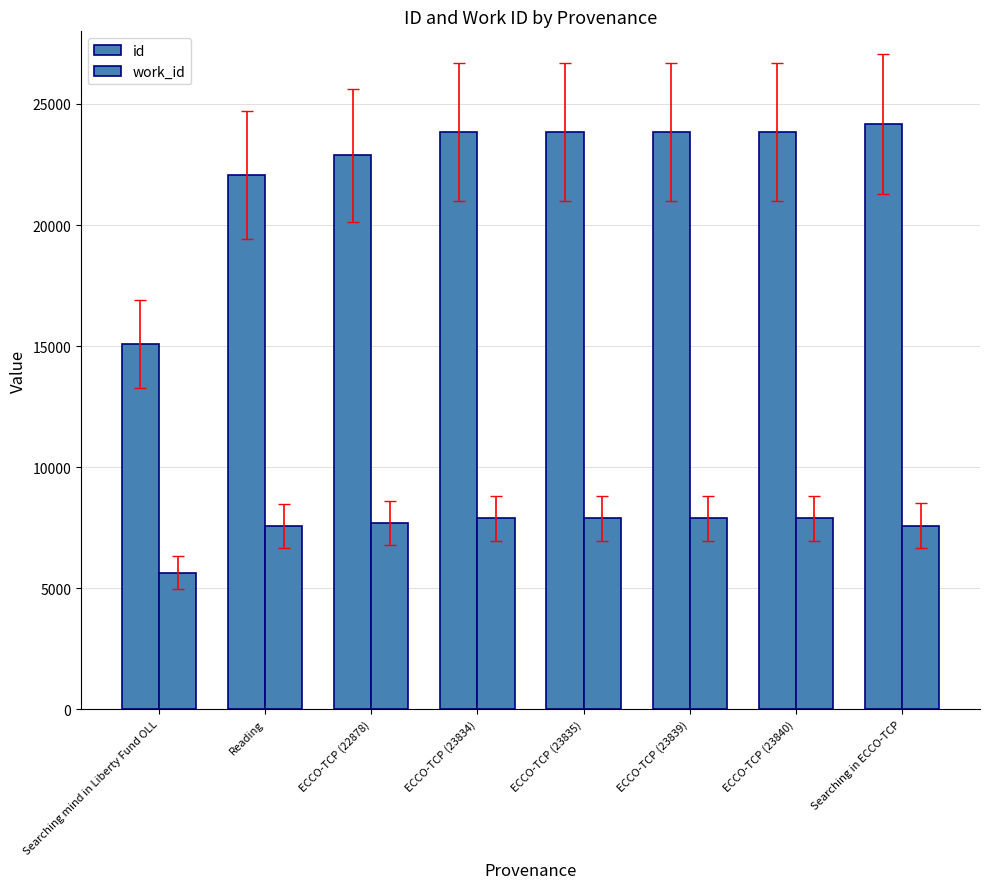

How many bars are there in each group?

2